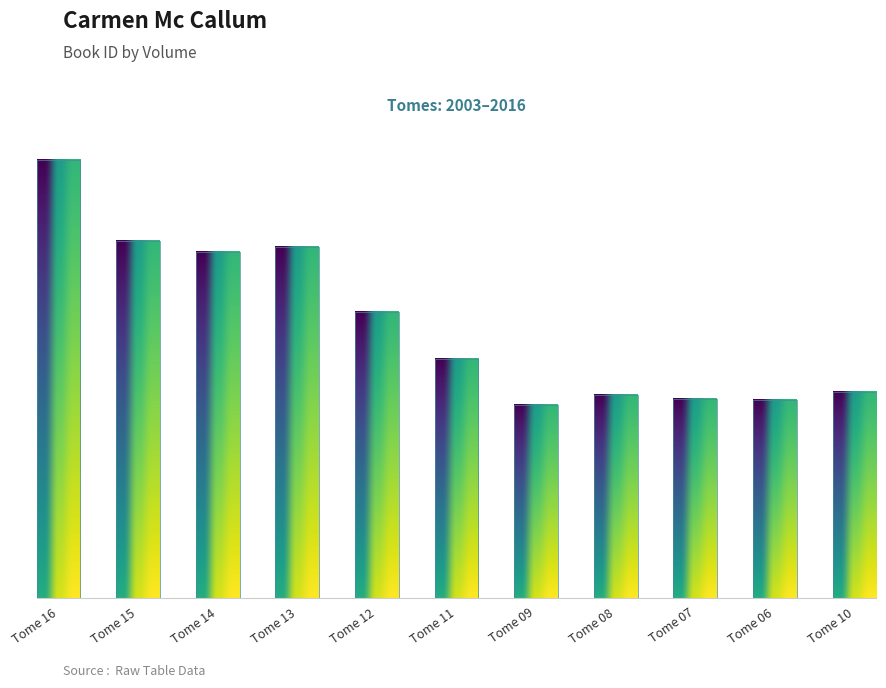

Are the bars horizontal?

No